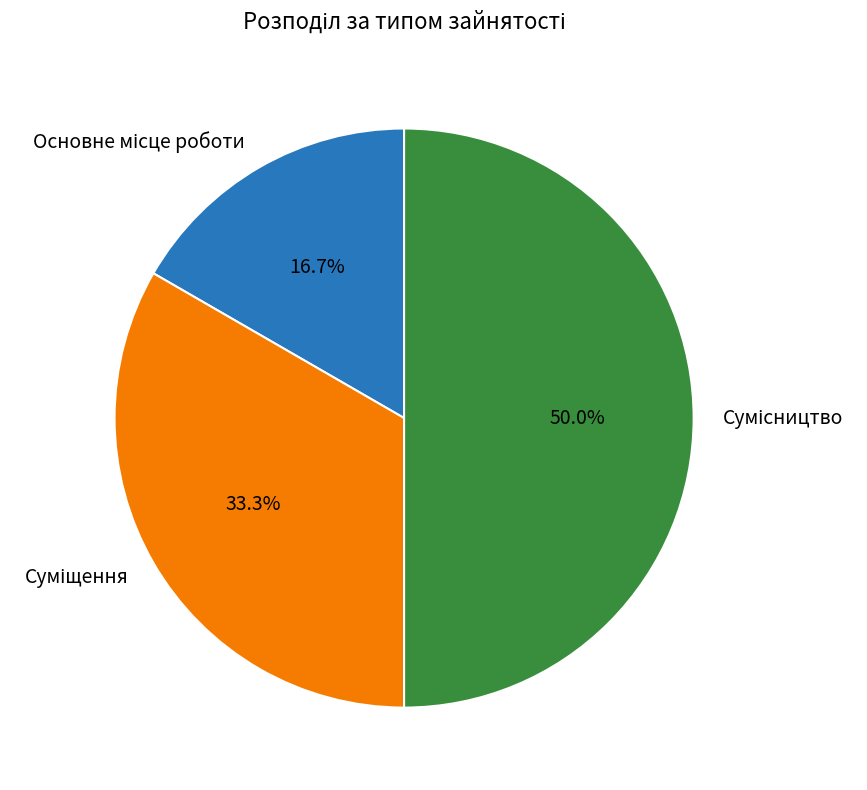

Which has a higher value, Основне місце роботи or Сумісництво?

Сумісництво